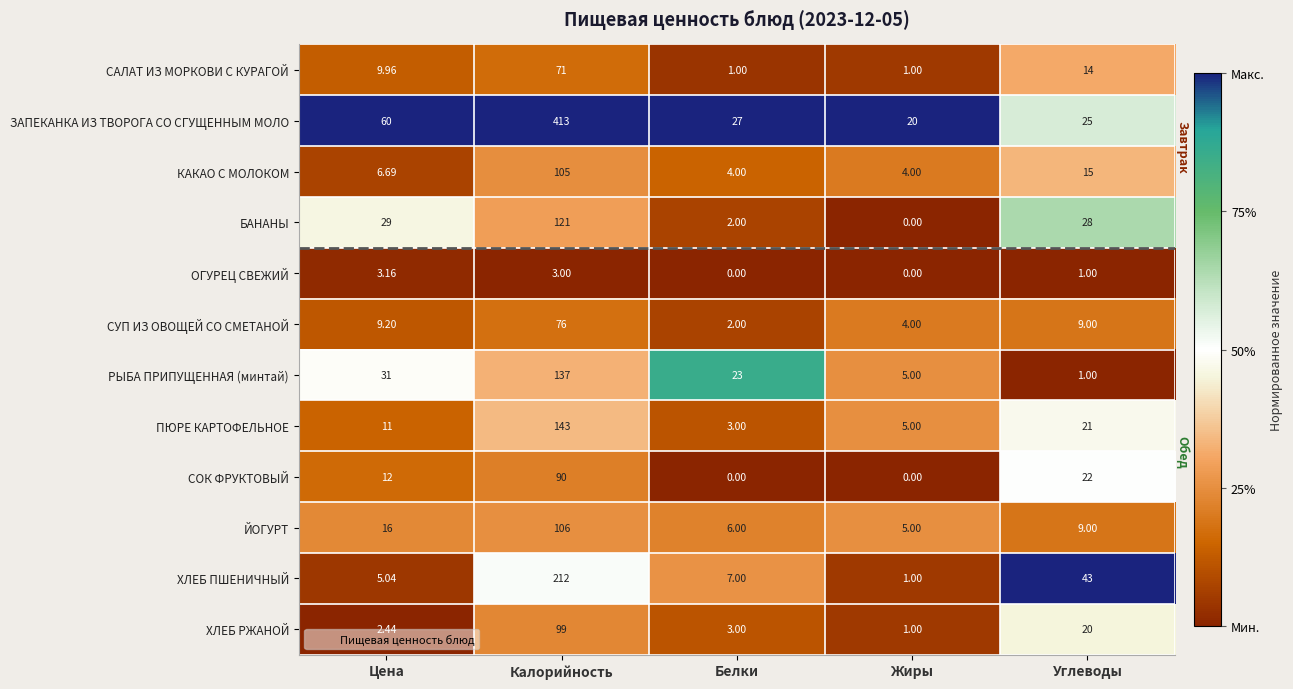

At which label does ПЮРЕ КАРТОФЕЛЬНОЕ reach its peak?

Калорийность